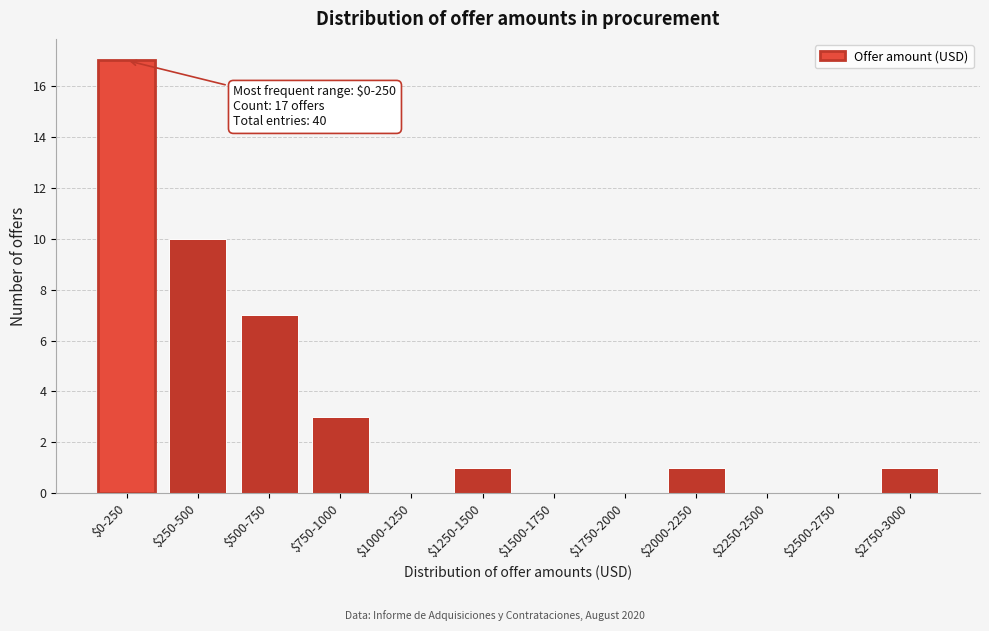

The chart shows a value of 0 at $2500-2750. True or false?

True